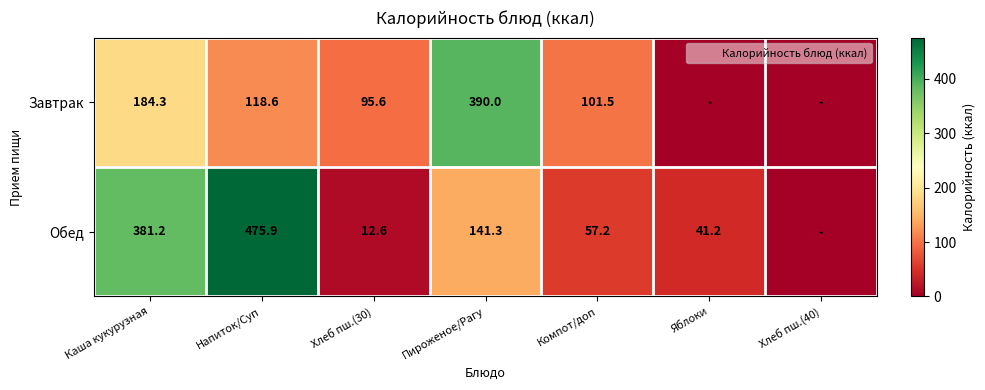

At Каша кукурузная, list the series in order from largest to smallest.

Обед, Завтрак